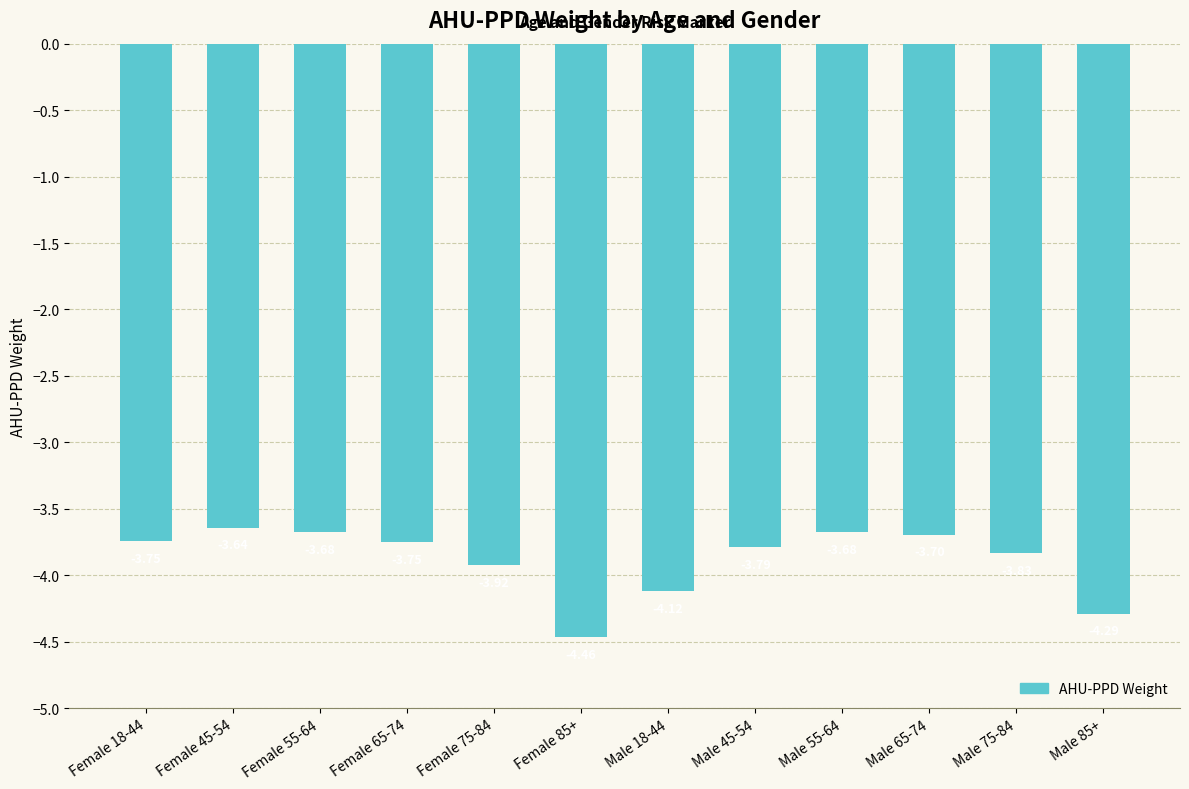

What is the difference between the second highest and second lowest values?

0.6